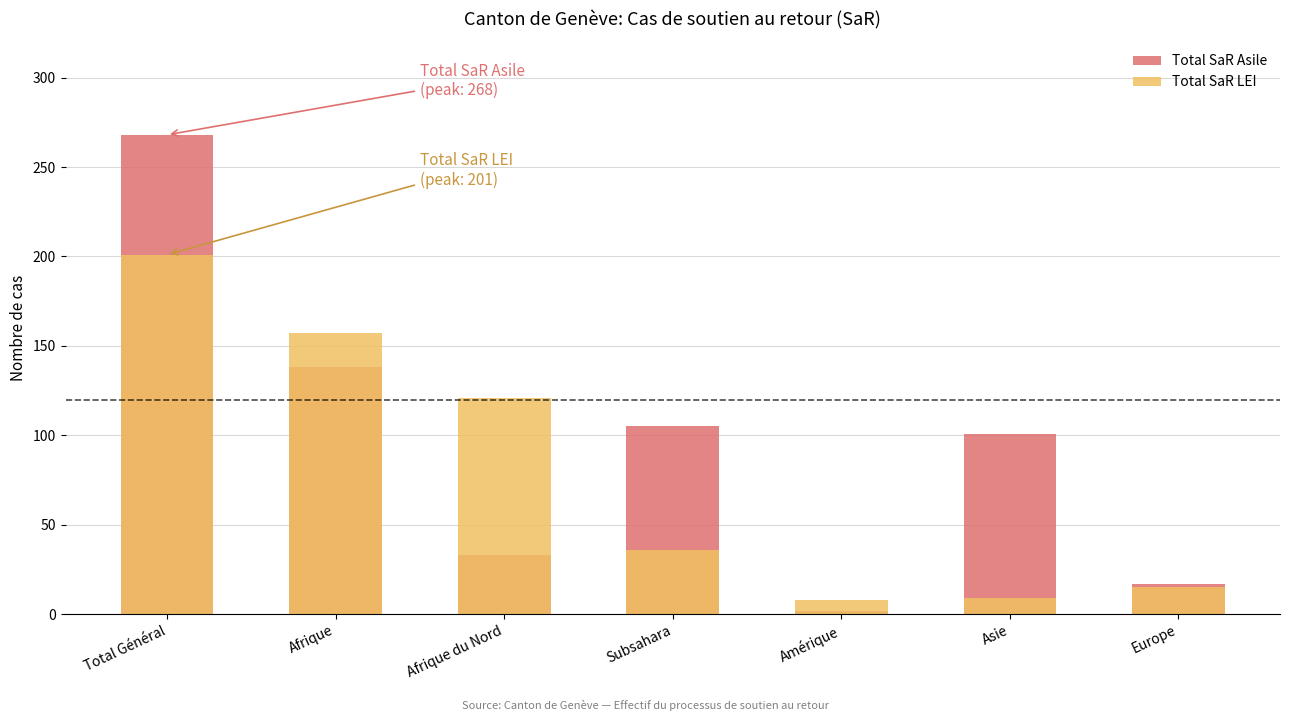

True or false: Total SaR Asile has a value of 243 at Afrique.

False